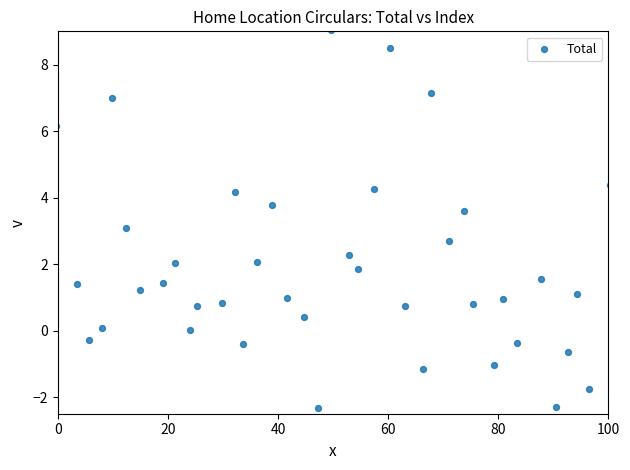

What is the range of X values (max minus min)?

100.6